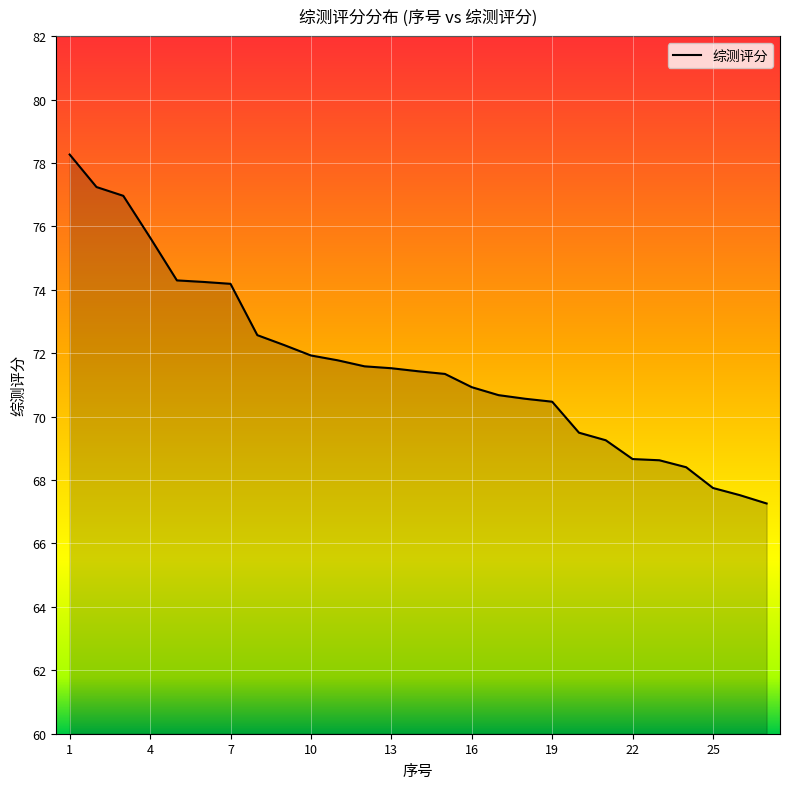

What is the difference between the maximum and minimum values?

11.0